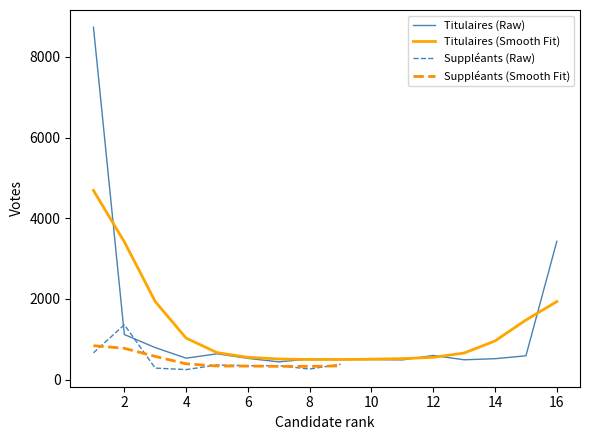

Reading left to right, list all the values displayed in this chart.

8735	1120	796	534	642	529	443	513	500	499	491	601	494	521	593	3429